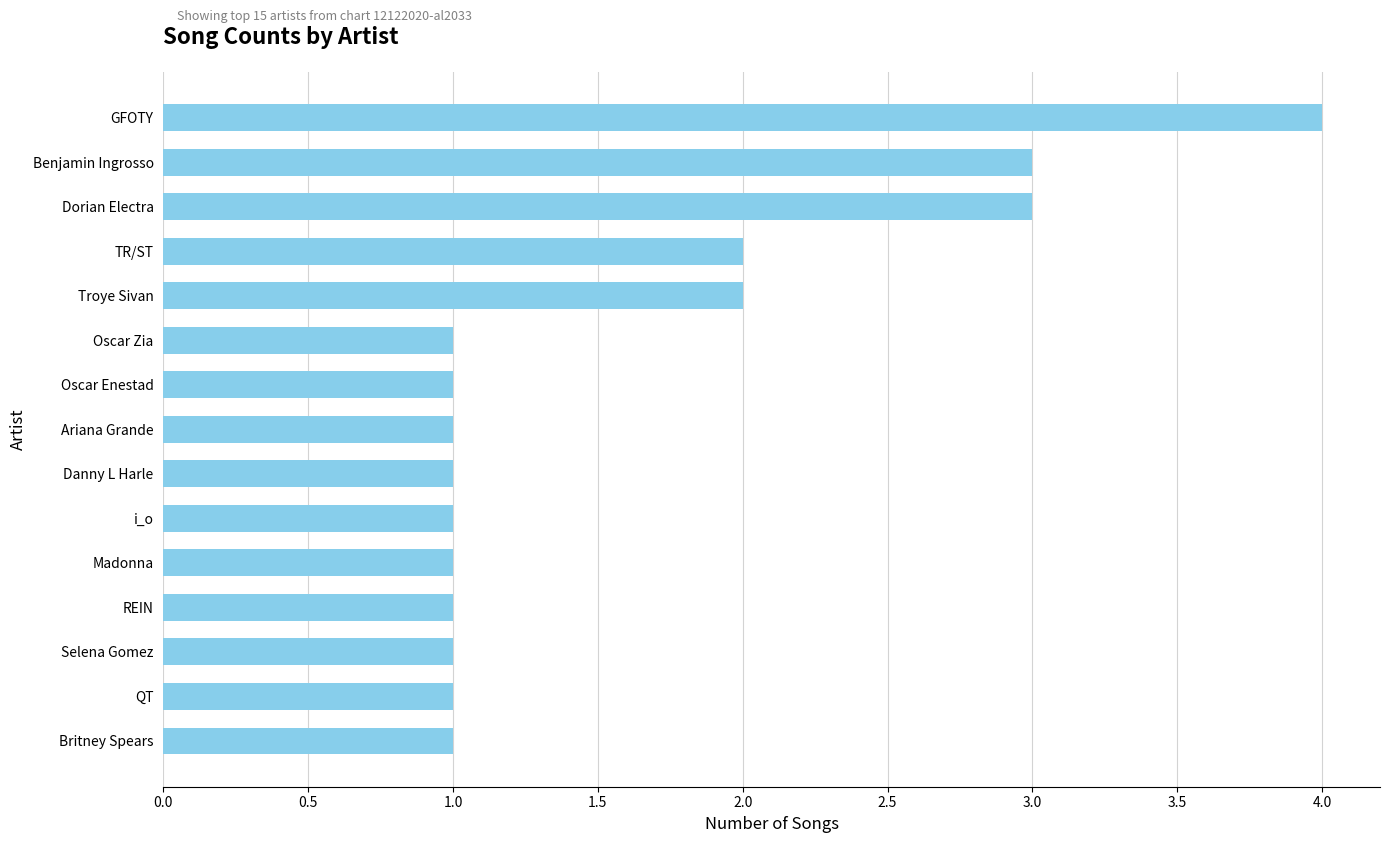

Is it true that the value at QT is 1?

True